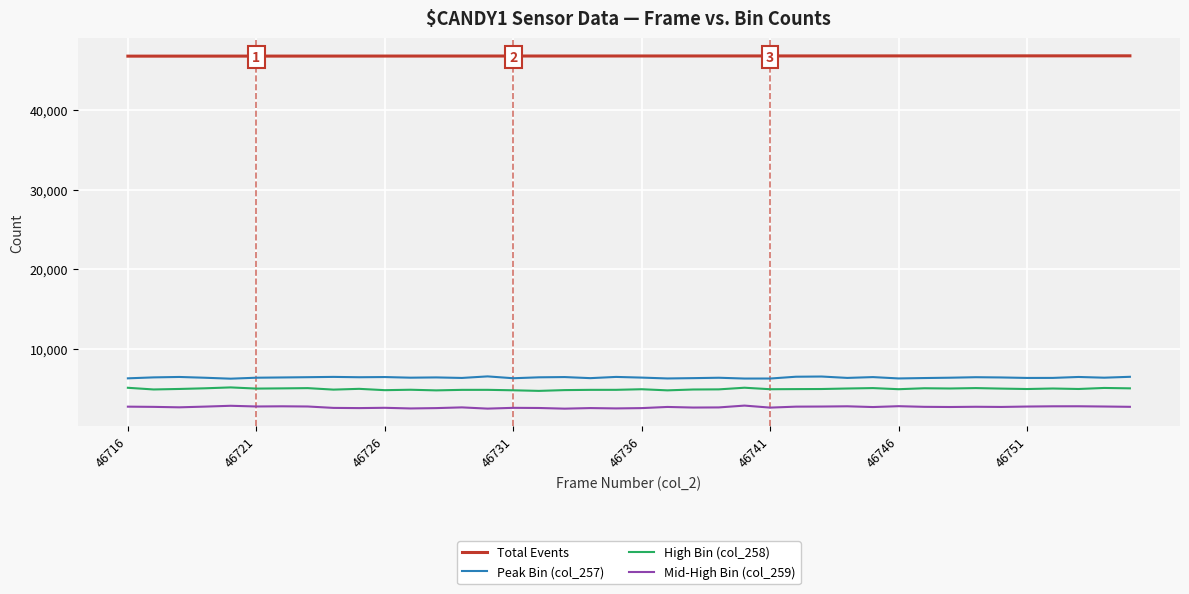

What is the minimum value shown in the chart?

2560